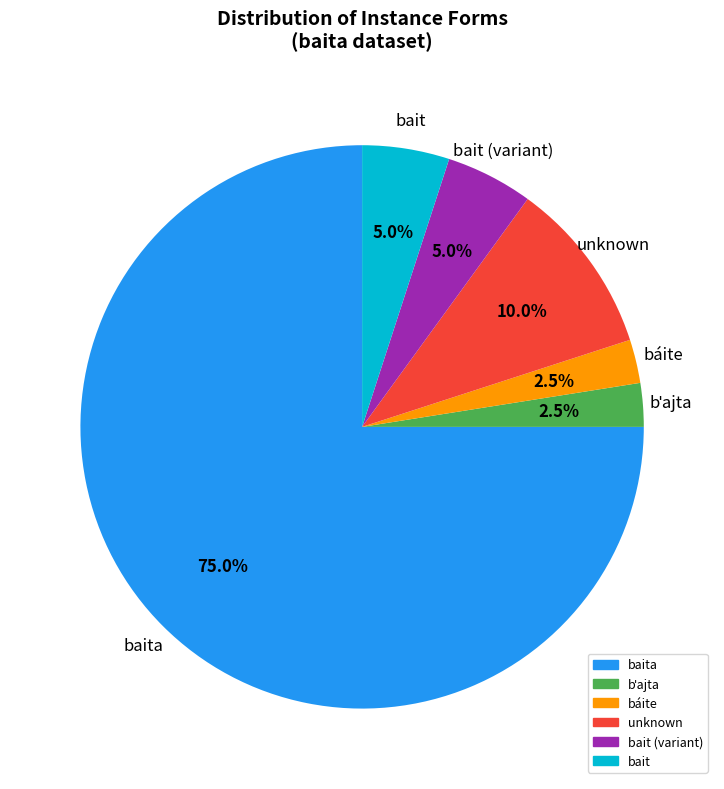

Is there any slice that represents more than half of the pie?

Yes